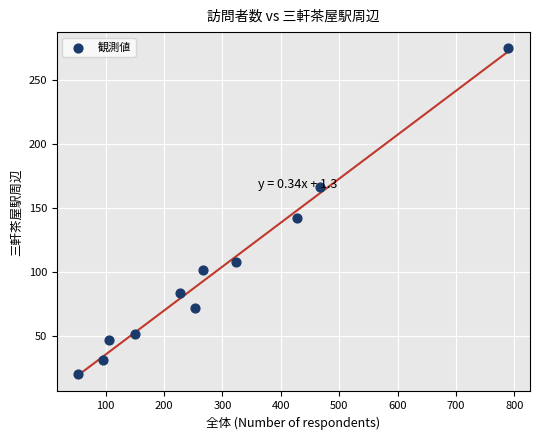

What Y value in the scatter plot is closest to 147?

142